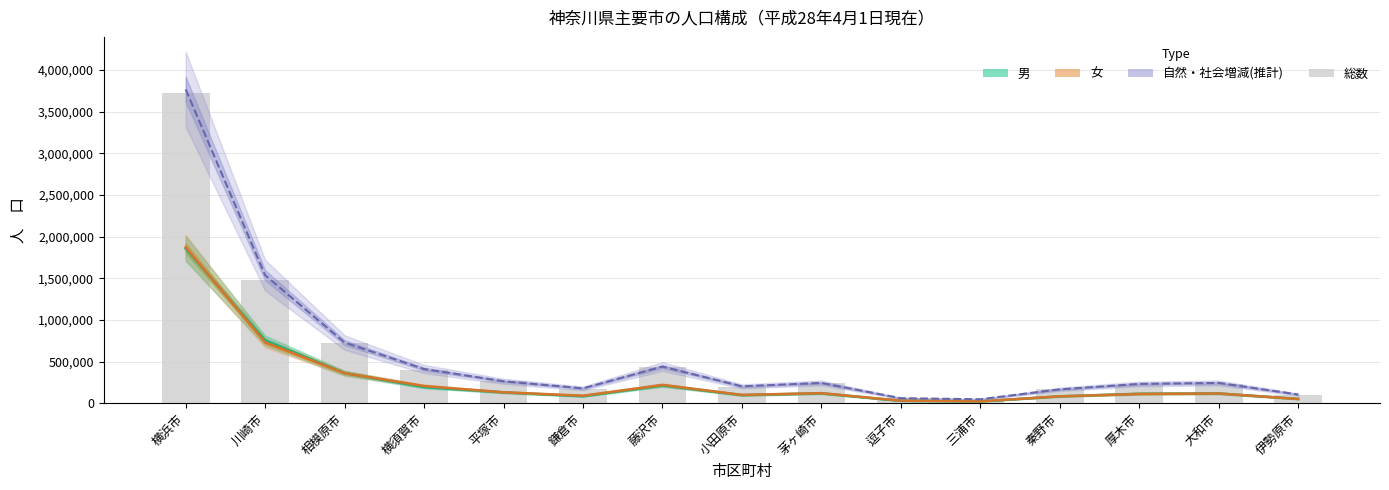

How many data points does each series have?

15